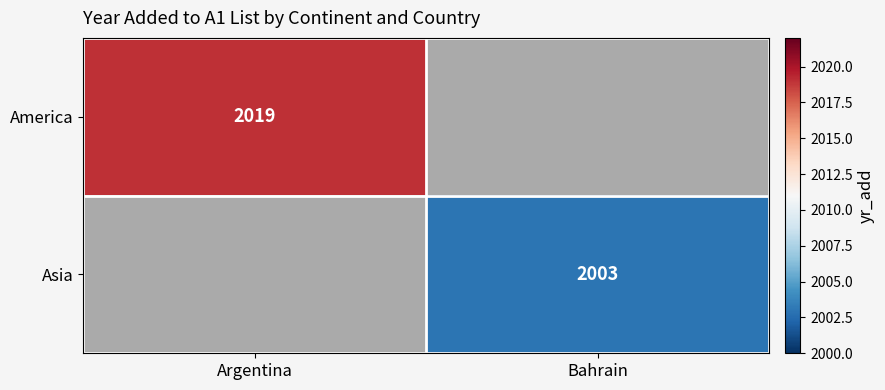

What is the minimum value shown in the chart?

2003.0